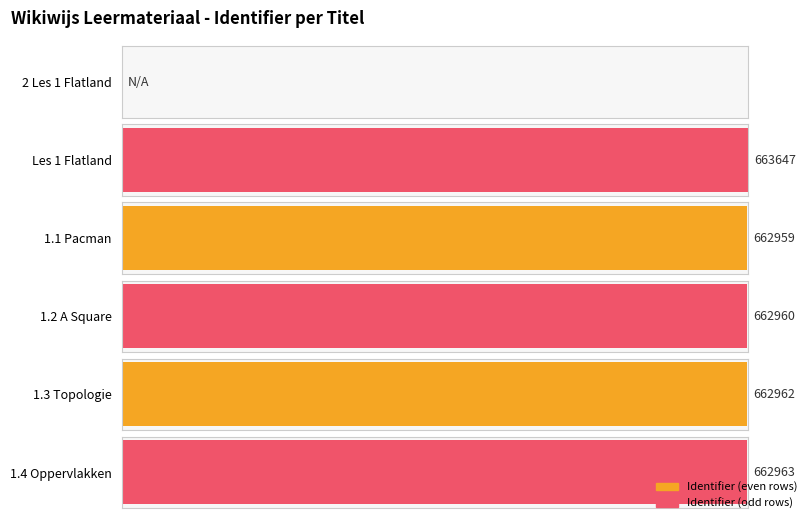

List the labels in order of value, largest first.

Les 1 Flatland, 1.4 Oppervlakken, 1.3 Topologie, 1.2 A Square, 1.1 Pacman, 2 Les 1 Flatland